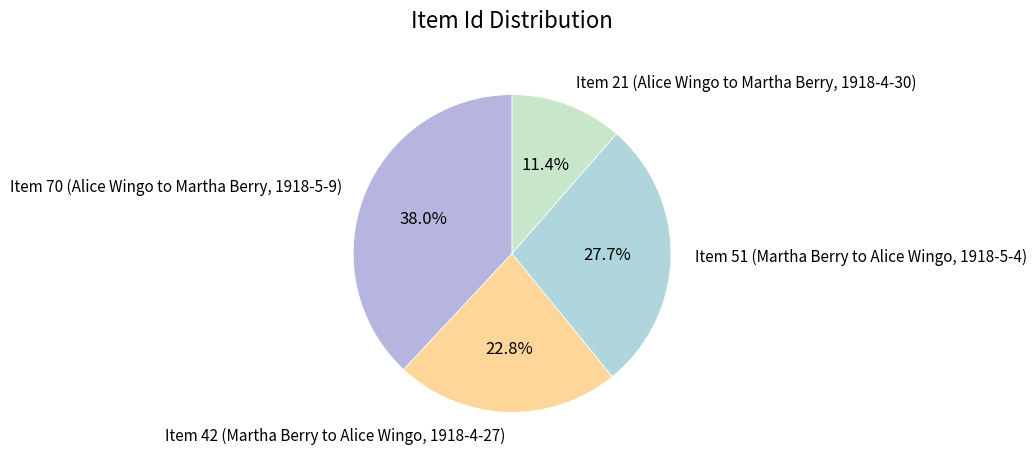

Count the number of slices in the pie.

4